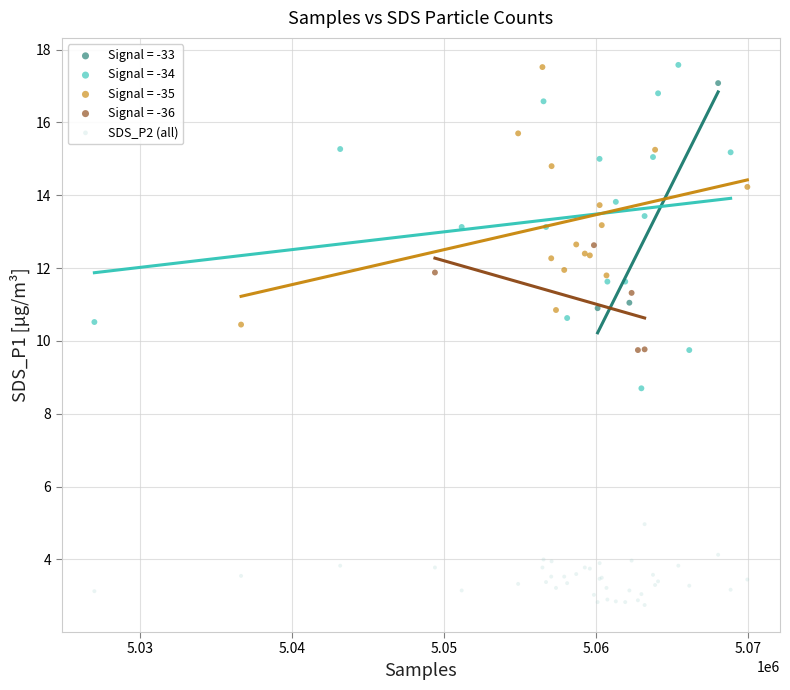

Which series has the widest spread of Y values?

Signal = -34